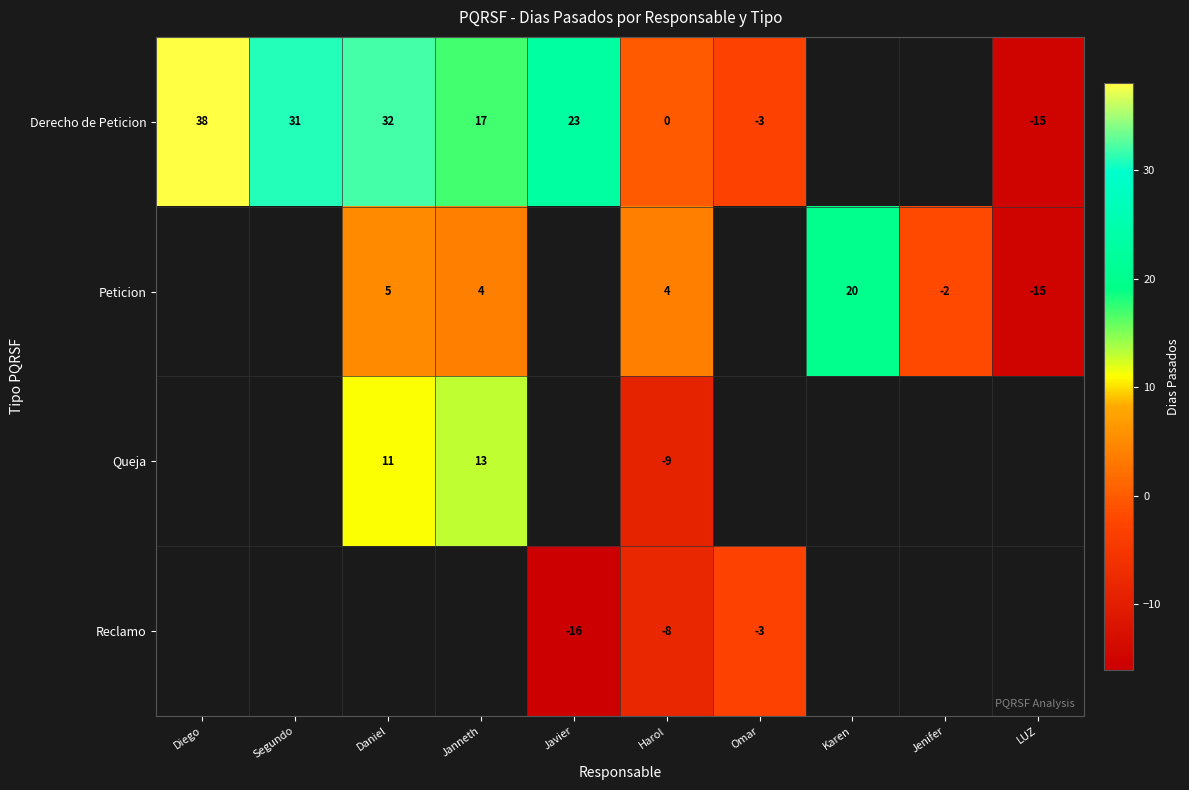

What is the maximum value shown in the chart?

38.0